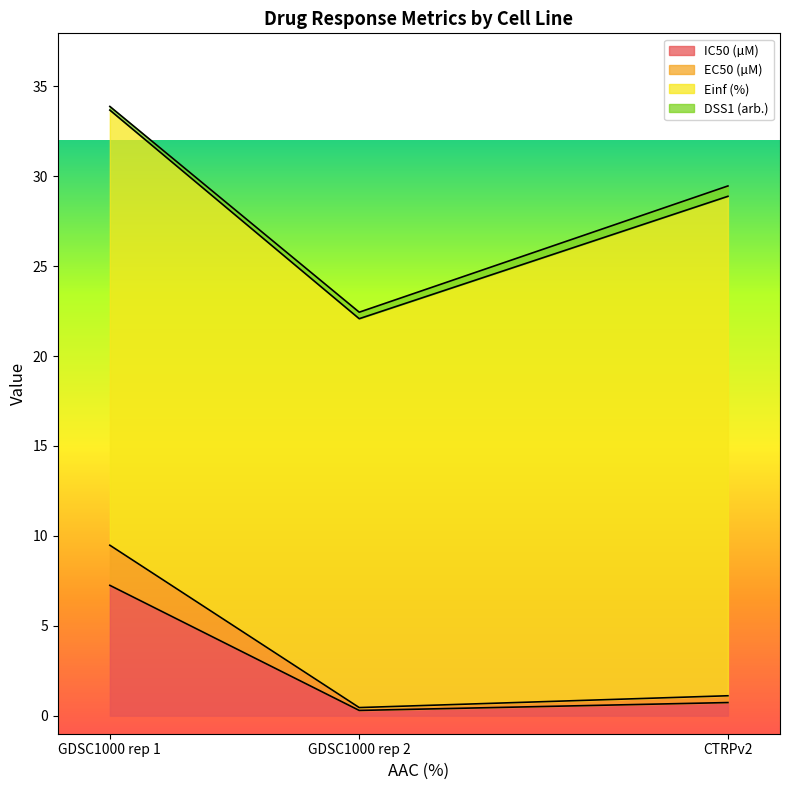

How many values in the Einf (%) series are below 24?

1